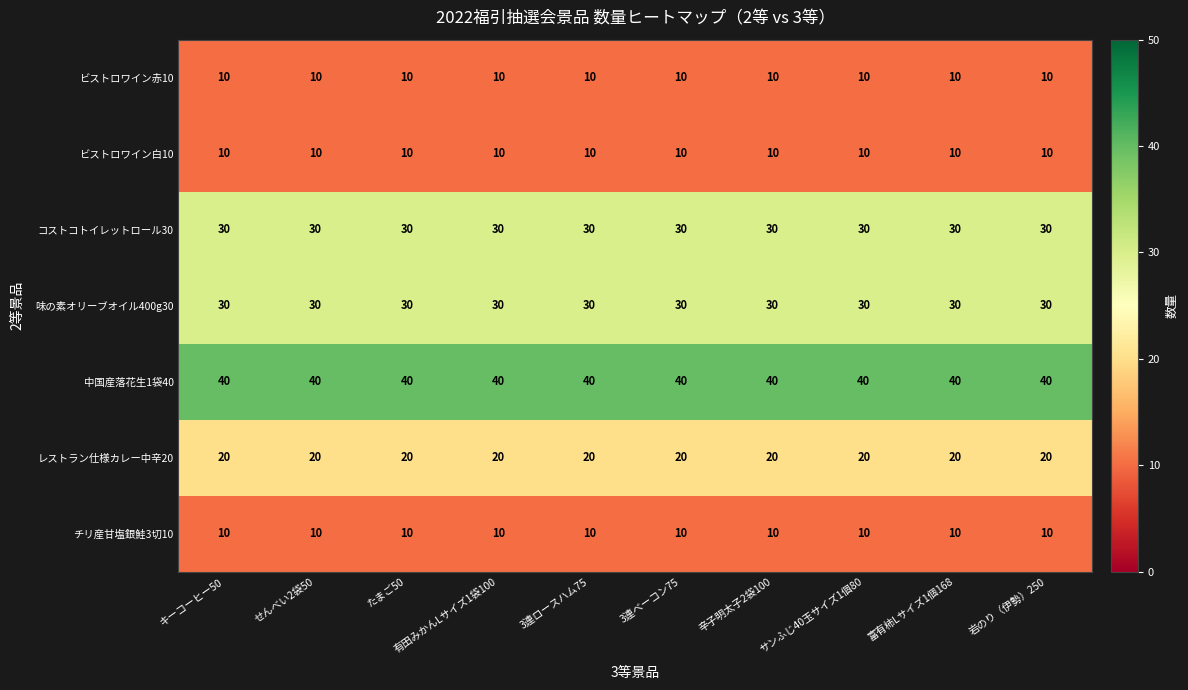

At how many categories does at least one series exceed 11?

10